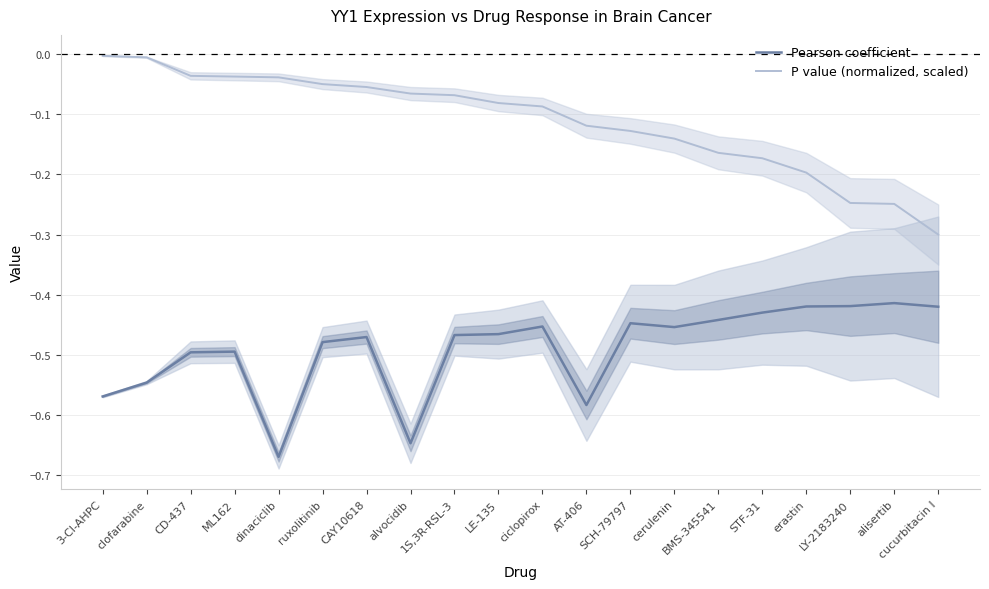

True or false: P value (normalized, scaled) and Pearson coefficient cross at least once.

False